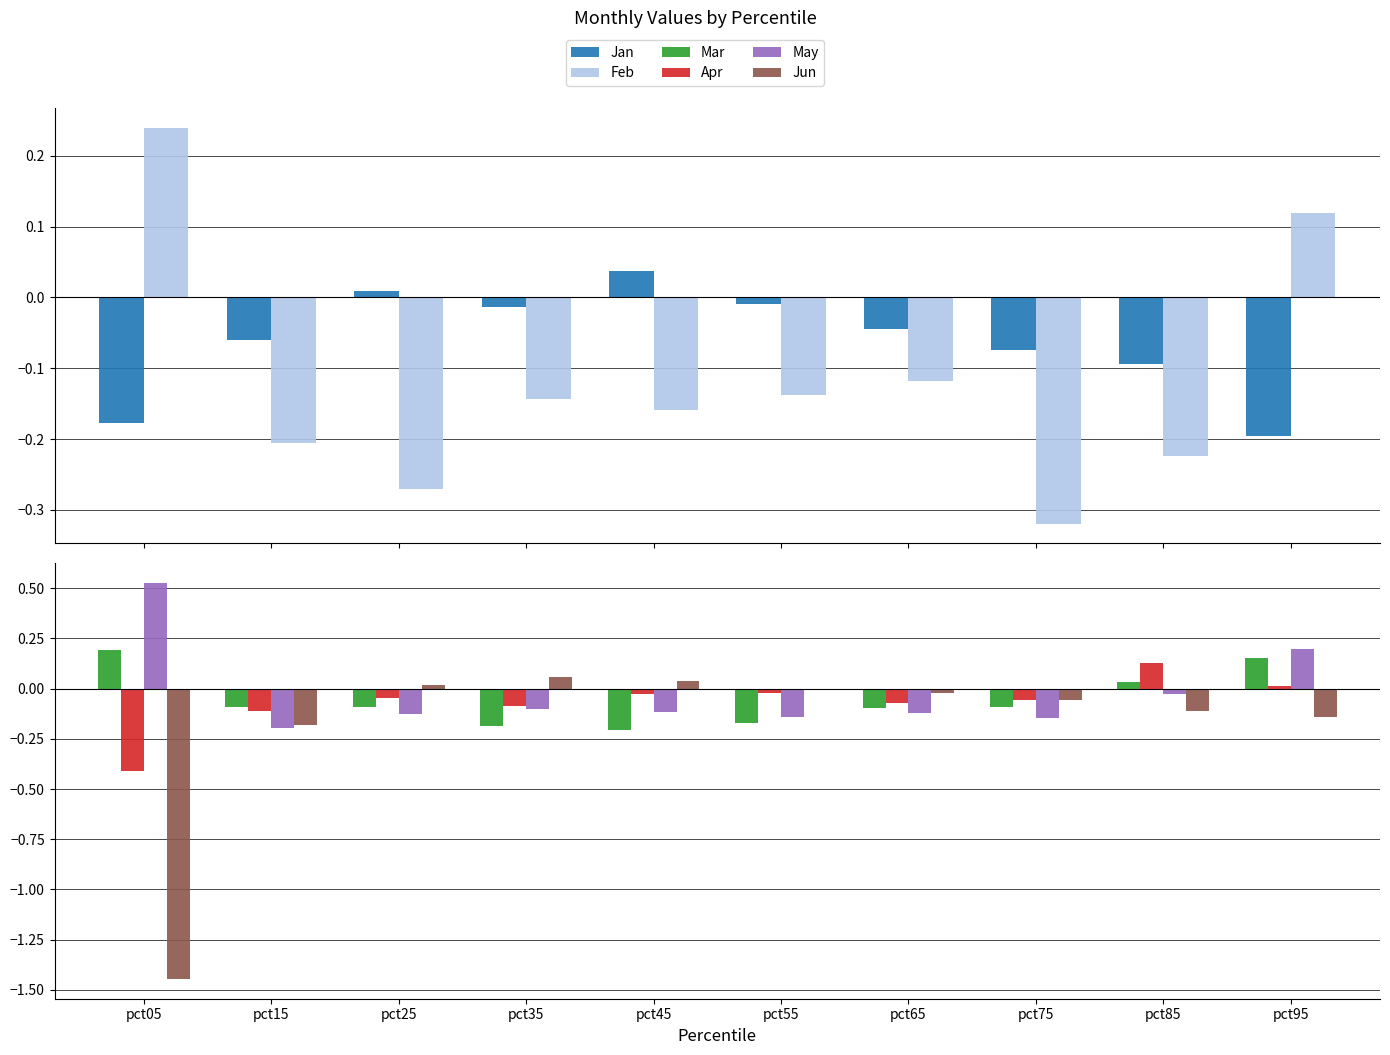

Does the chart contain stacked bars?

No